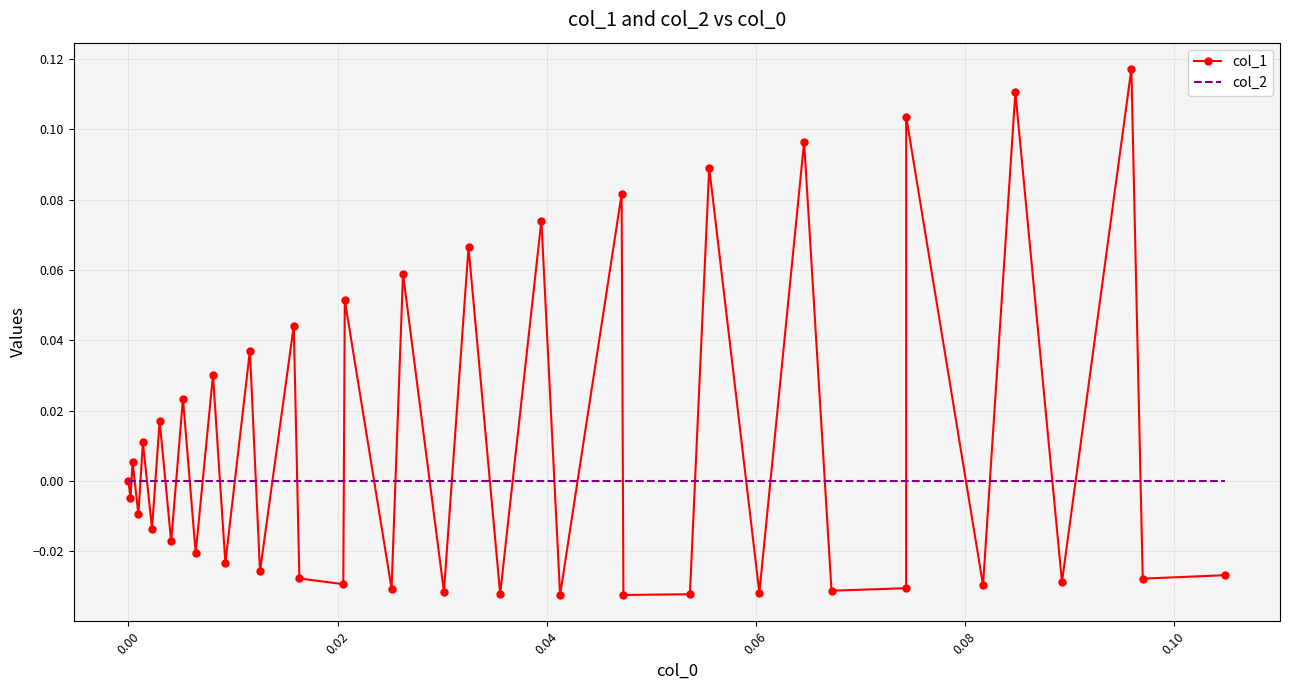

Count the number of categories in the chart.

40